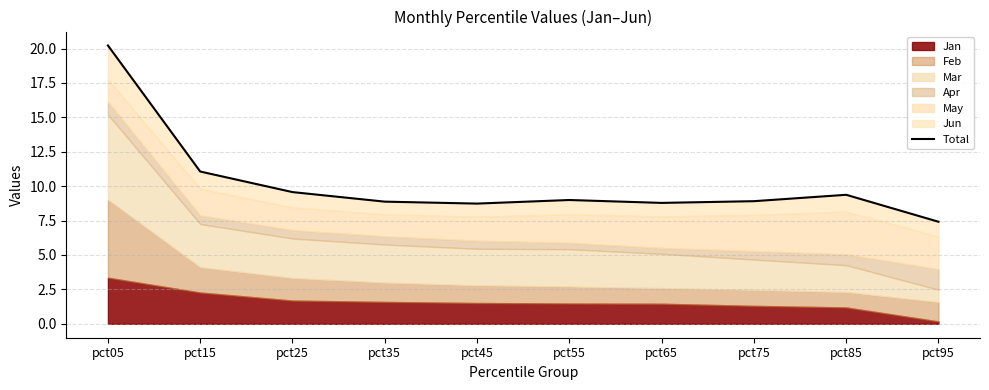

What is the difference between the values at pct35 and pct45?

0.1